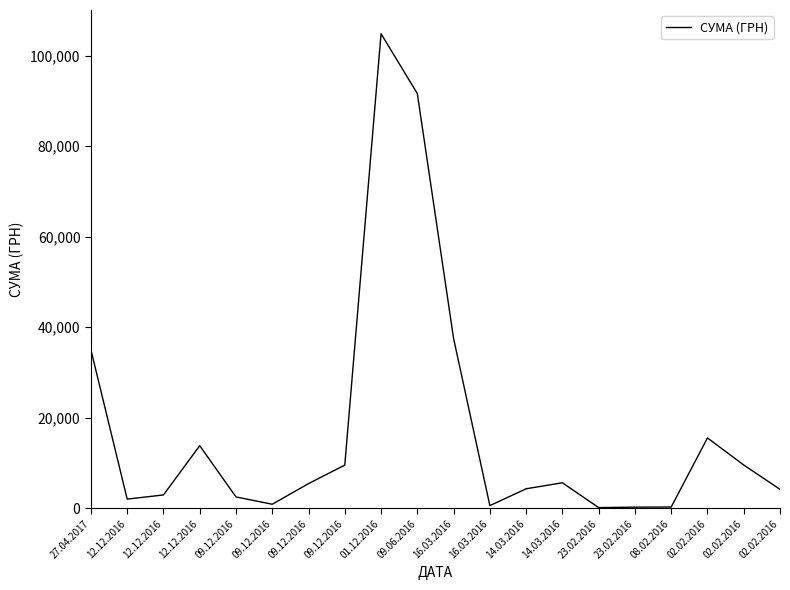

What is the change in value from 09.12.2016 to 02.02.2016?

+8676.6